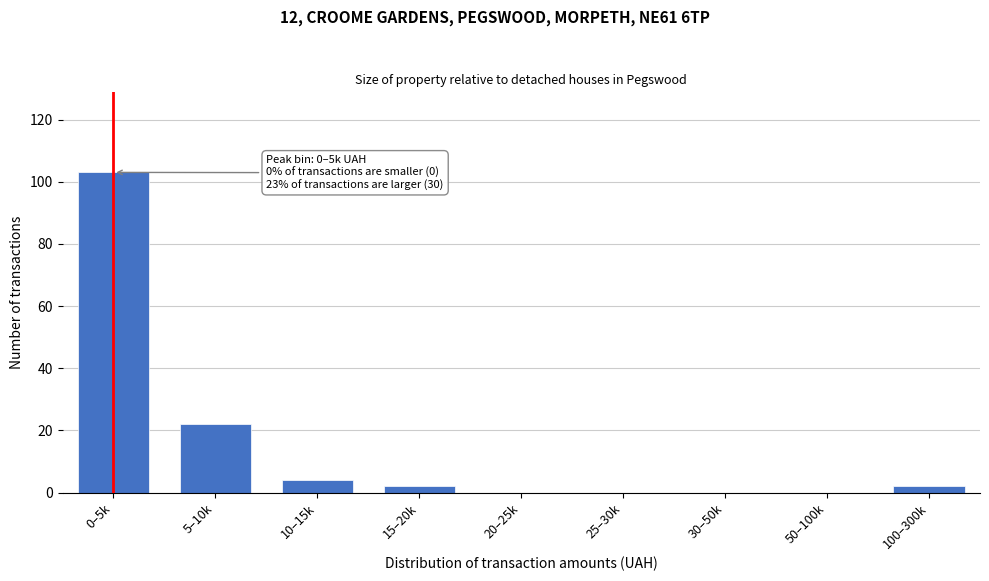

Reading left to right, list all the values displayed in this chart.

0–5k=103	5–10k=22	10–15k=4	15–20k=2	20–25k=0	25–30k=0	30–50k=0	50–100k=0	100–300k=2